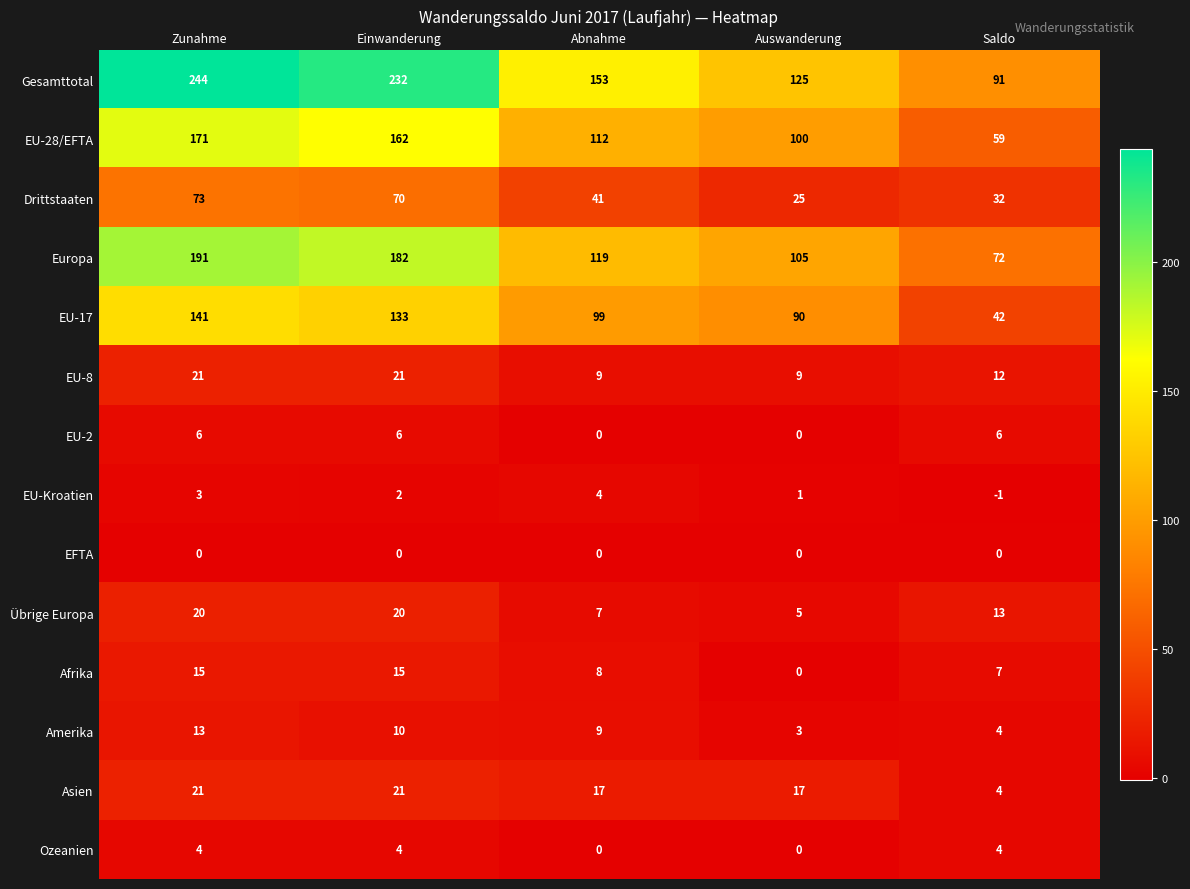

Which series has the largest total across all categories?

Gesamttotal